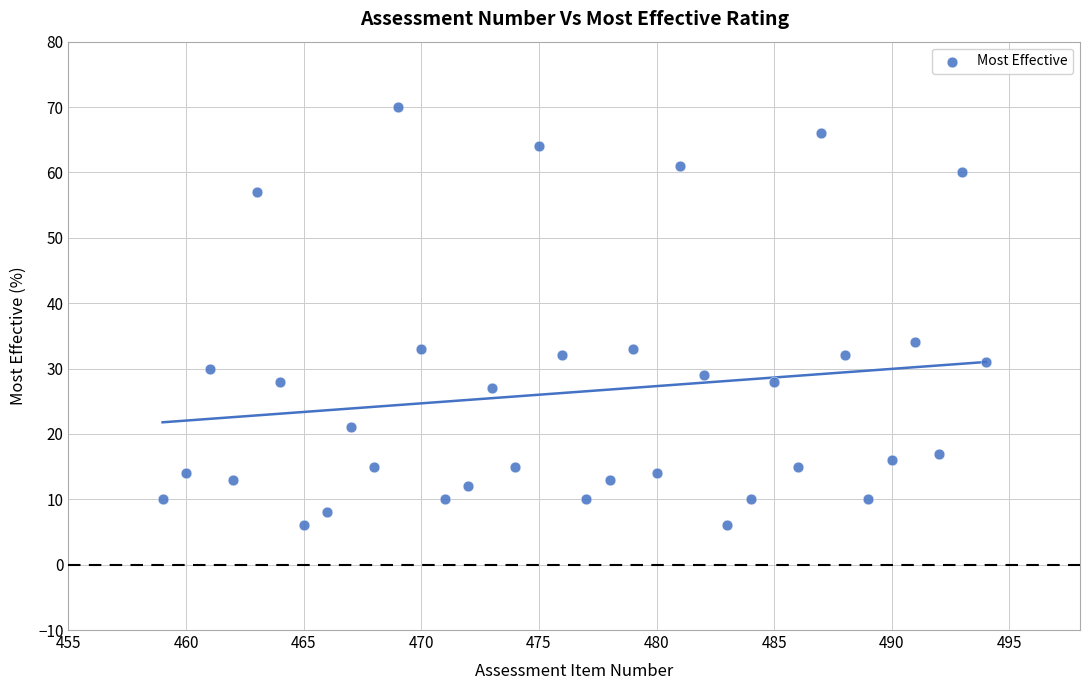

What is the range of X values (max minus min)?

35